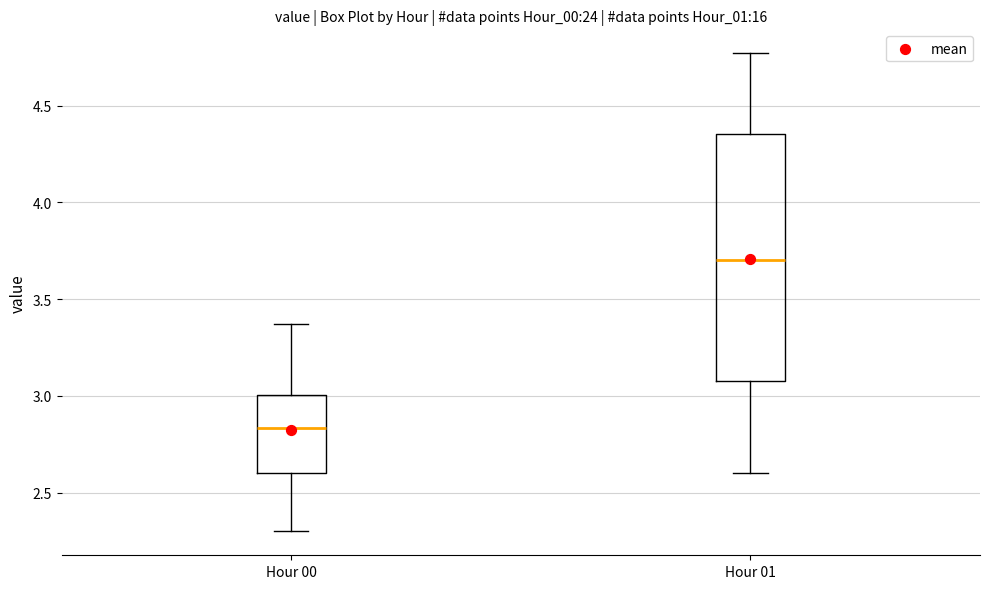

Reading left to right, transcribe this box plot: for each box, give where its median line is, the range the box spans, and where its two whiskers end, as read against the y-axis. The values are not printed on the chart, so give them approximately, as read against the axis.

Hour 00: median 2.85, box 2.60 to 3.00, whiskers 2.30 to 3.35
Hour 01: median 3.70, box 3.10 to 4.35, whiskers 2.60 to 4.75